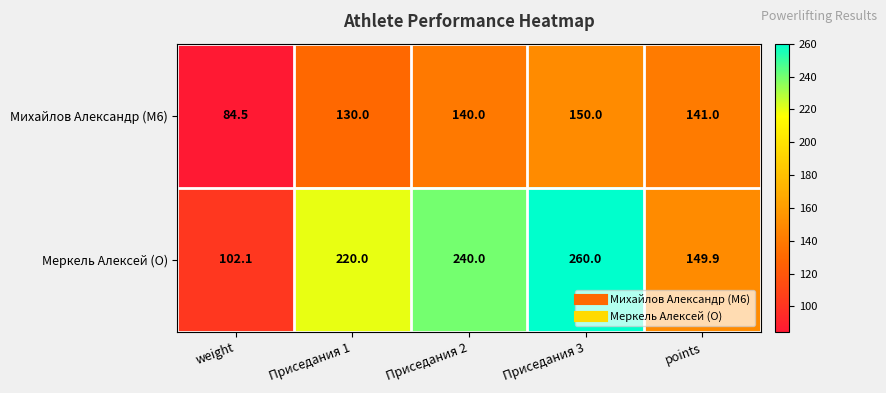

Which series has the widest spread of values?

Меркель Алексей (O)